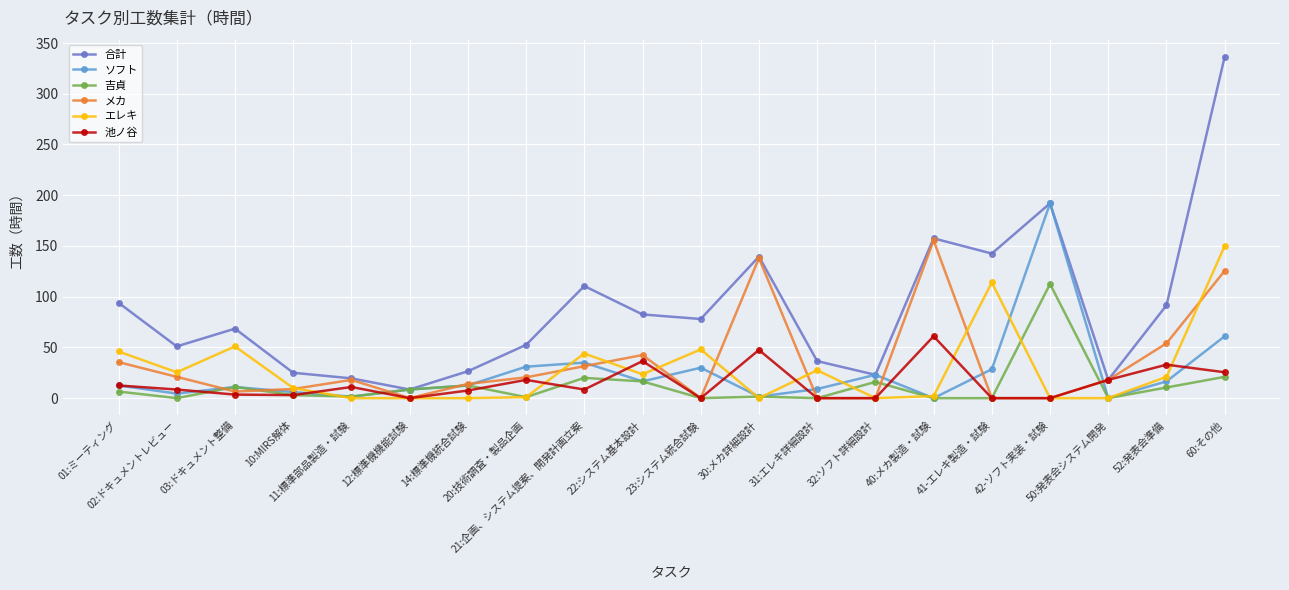

Is the value of ソフト at 41-エレキ製造・試験 greater than the value of メカ at 32:ソフト詳細設計?

Yes